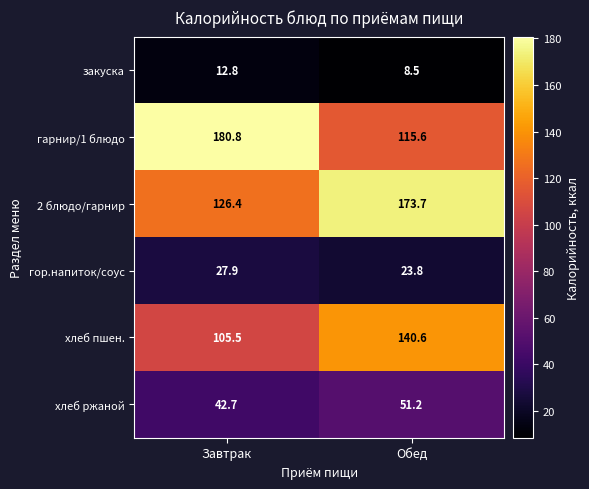

Count the number of data series in this chart.

6